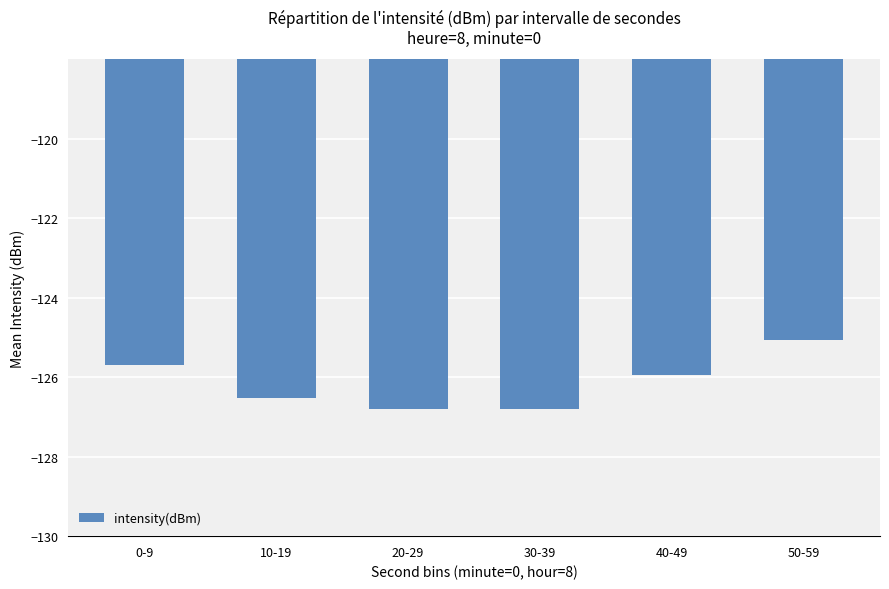

The value at 0-9 is -125.7. True or false?

True